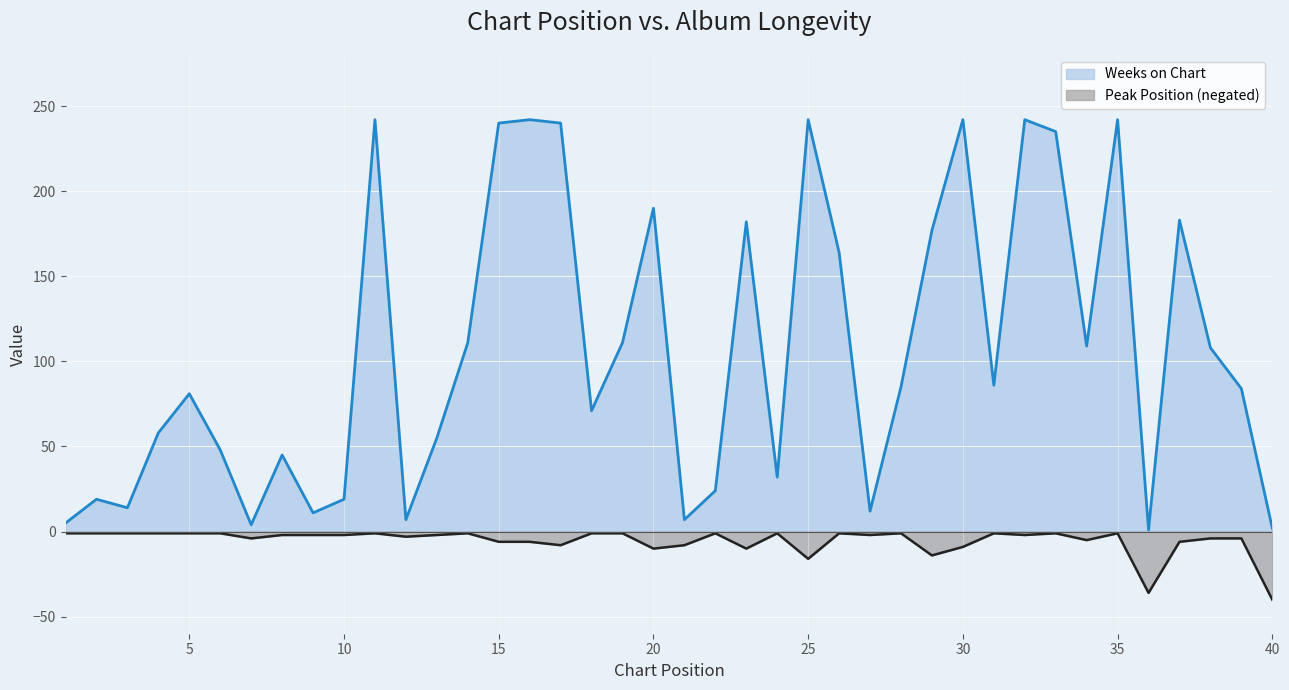

Is the value of Weeks on Chart at 6 greater than the value of Peak Position at 30?

Yes